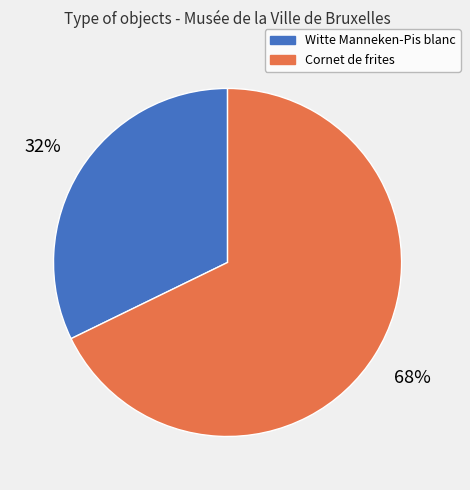

What percentage is the Cornet de frites slice, to the nearest percent?

68%